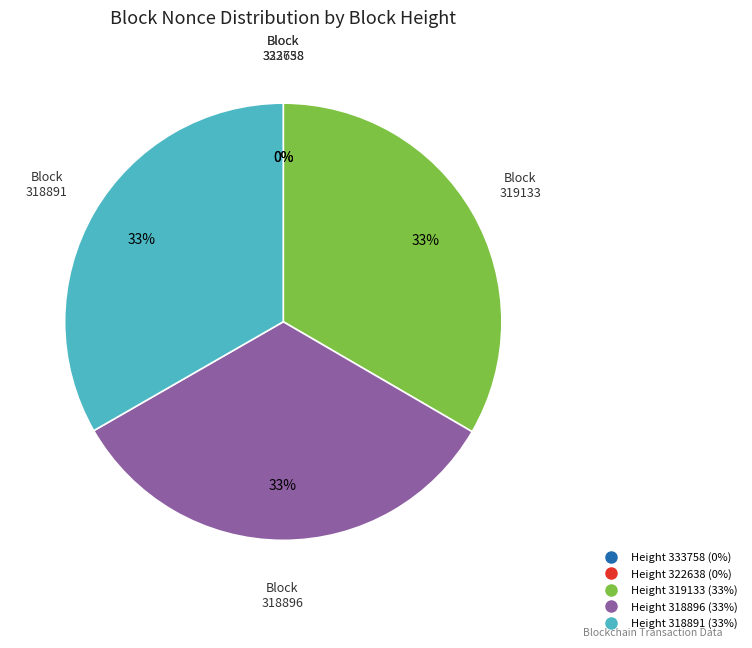

Is there any slice that represents more than half of the pie?

No